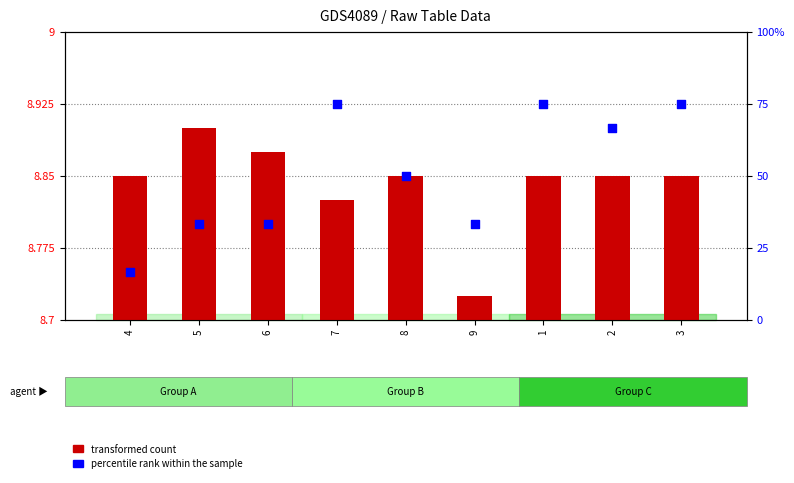

What are all the series names shown in the legend?

transformed count, percentile rank within the sample